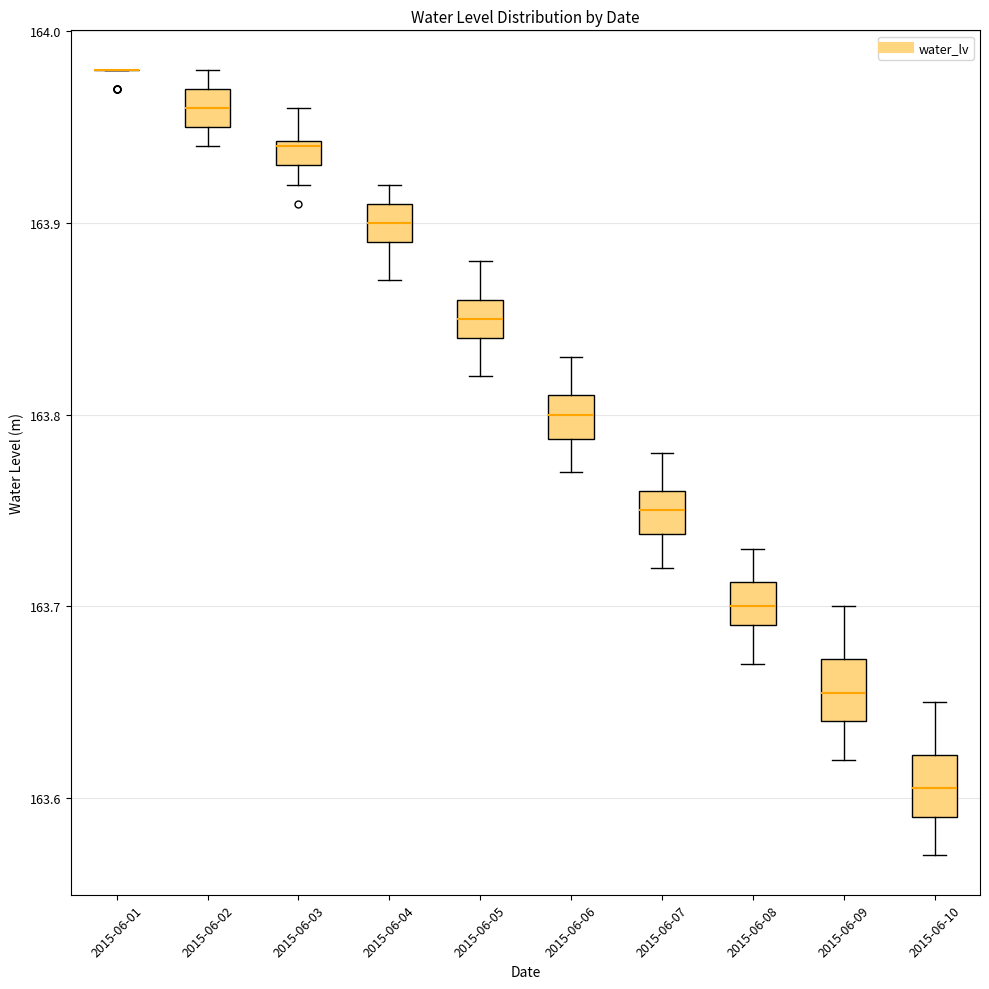

Where is the lower edge of the box for 2015-06-06 on the y-axis? The values are not printed on the chart, so give them approximately, as read against the axis.

163.79